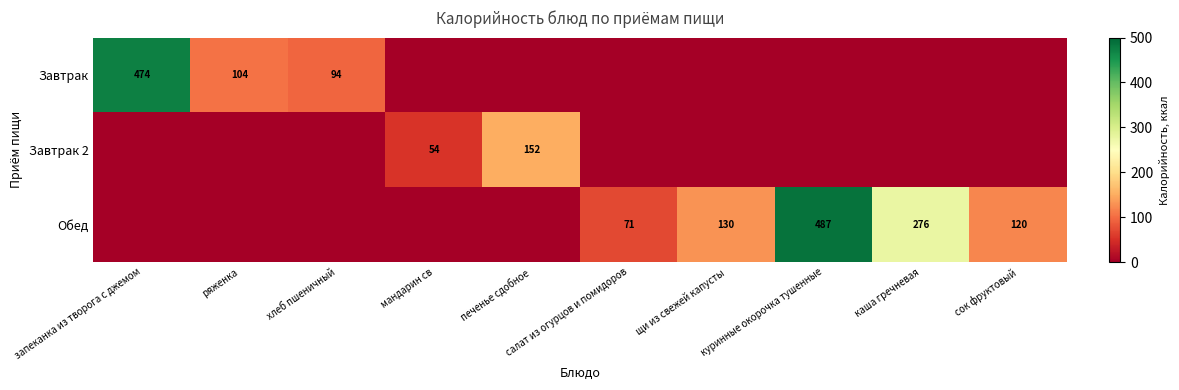

The value of Завтрак at хлеб пшеничный is 94. True or false?

True